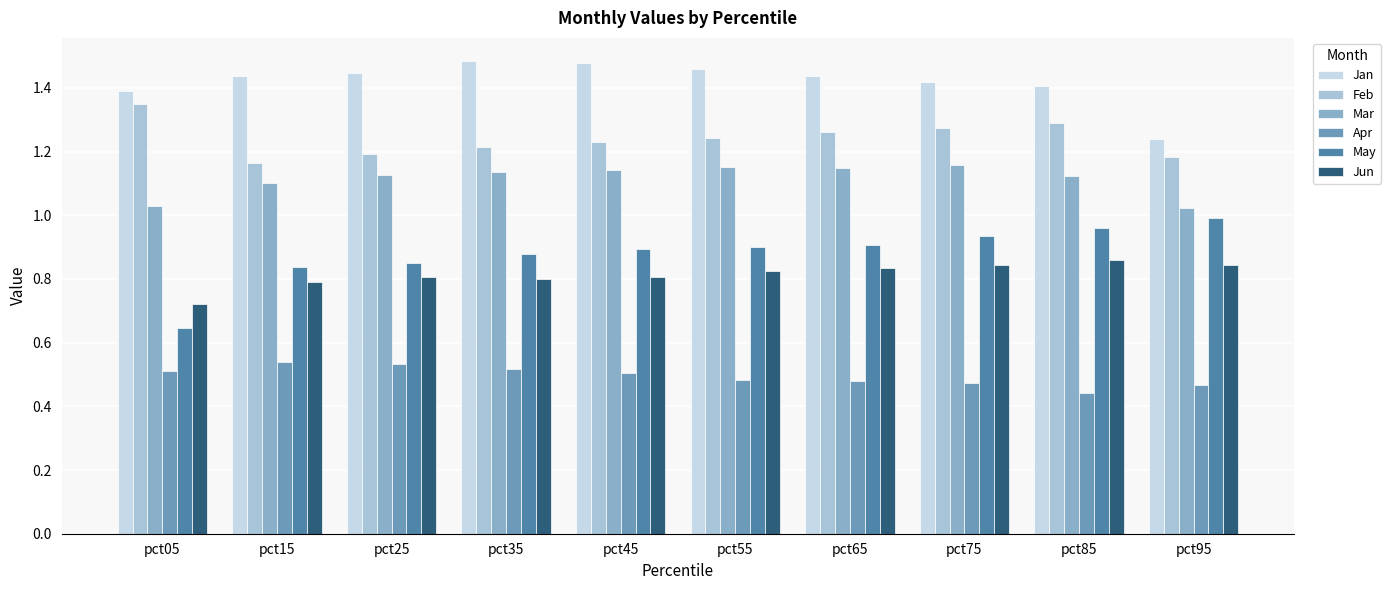

What is the difference between the maximum and minimum values in the Jan series?

0.2